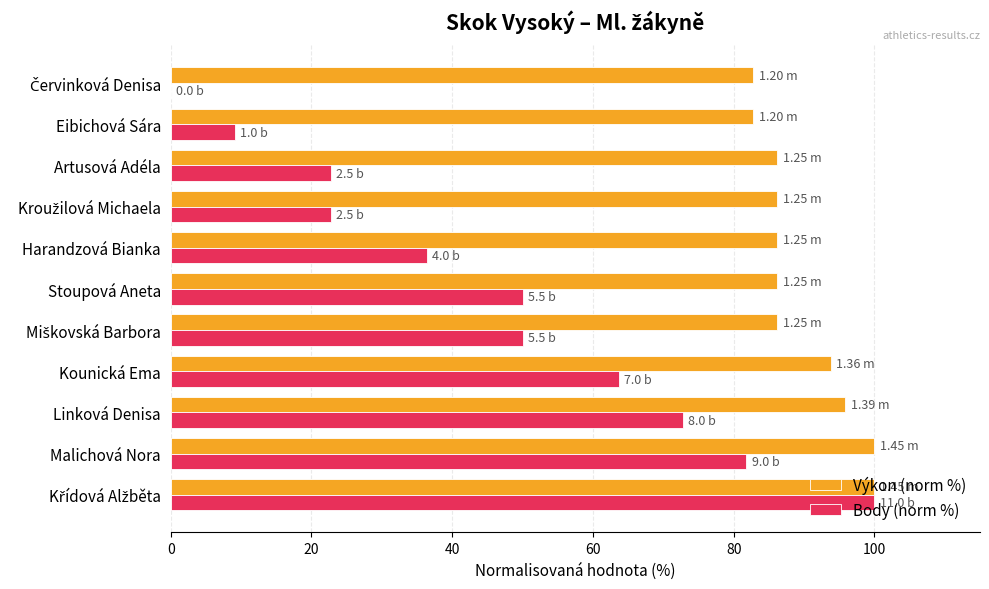

Which series has the largest total across all categories?

Výkon (norm %)